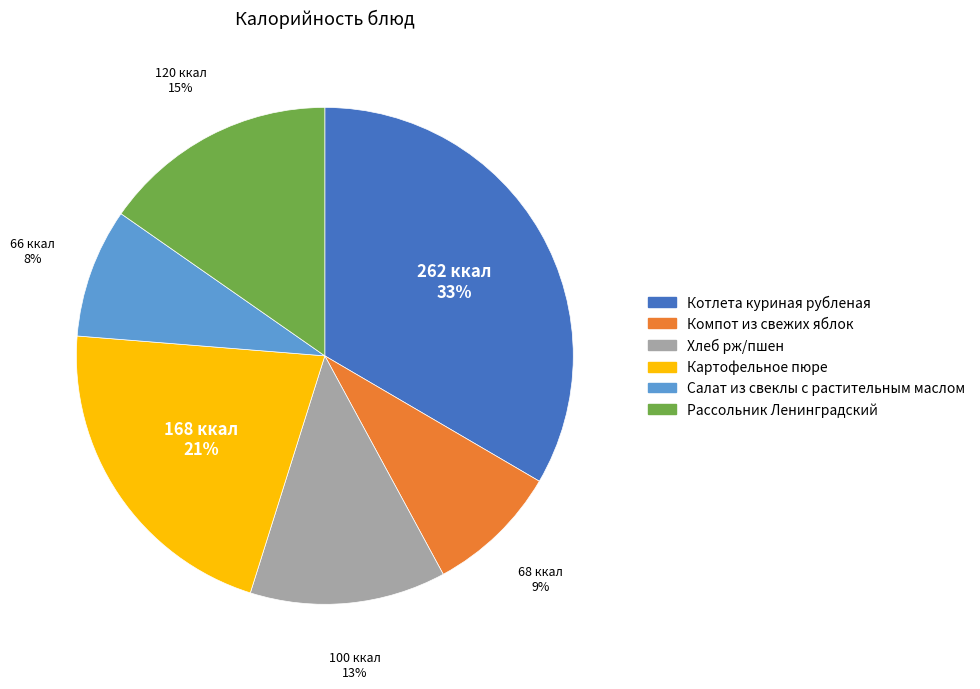

To the nearest percent, what portion does Компот из свежих яблок represent?

9%